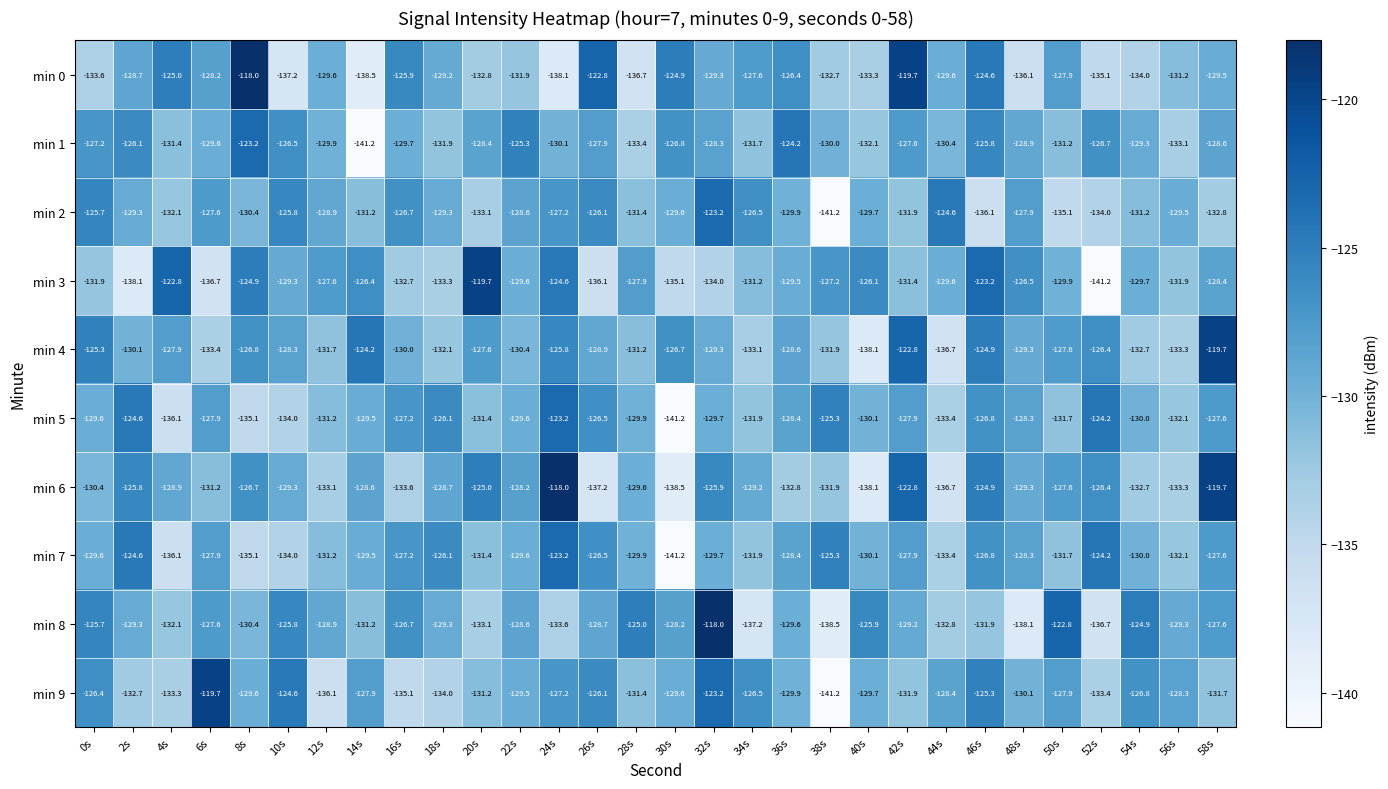

Which series has the largest total across all categories?

min 4